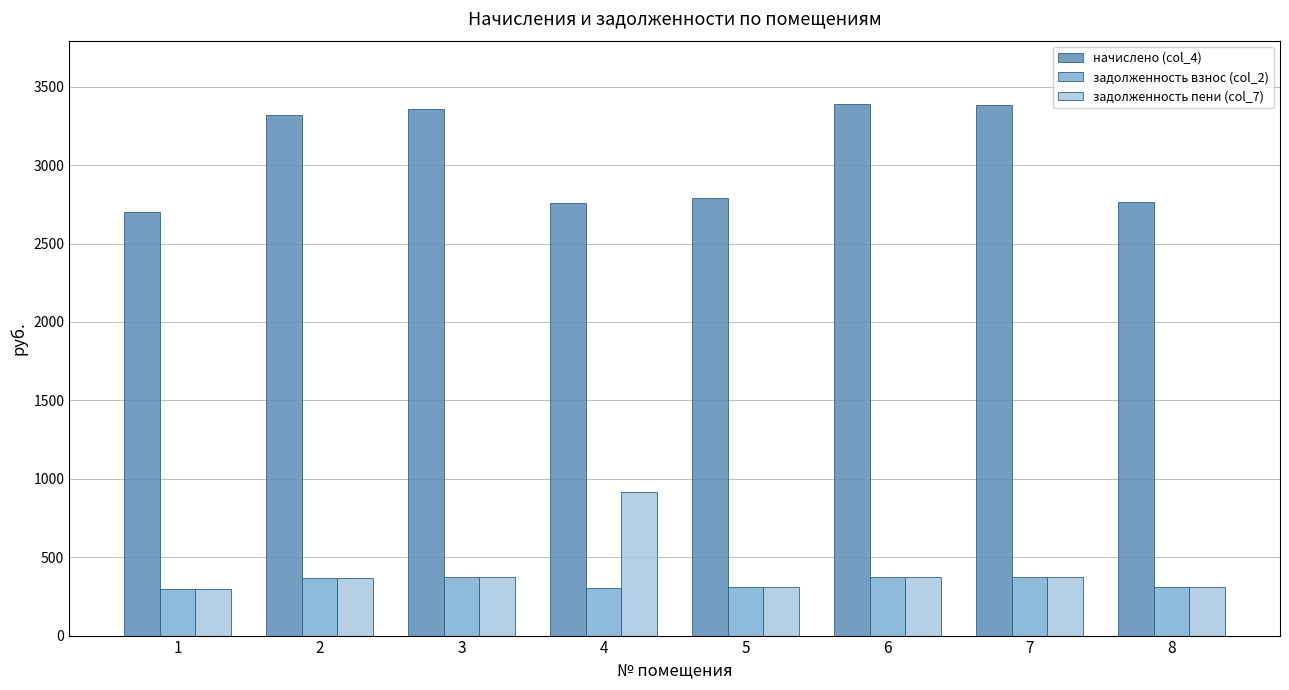

What is the minimum value for начислено (col_4)?

2698.7